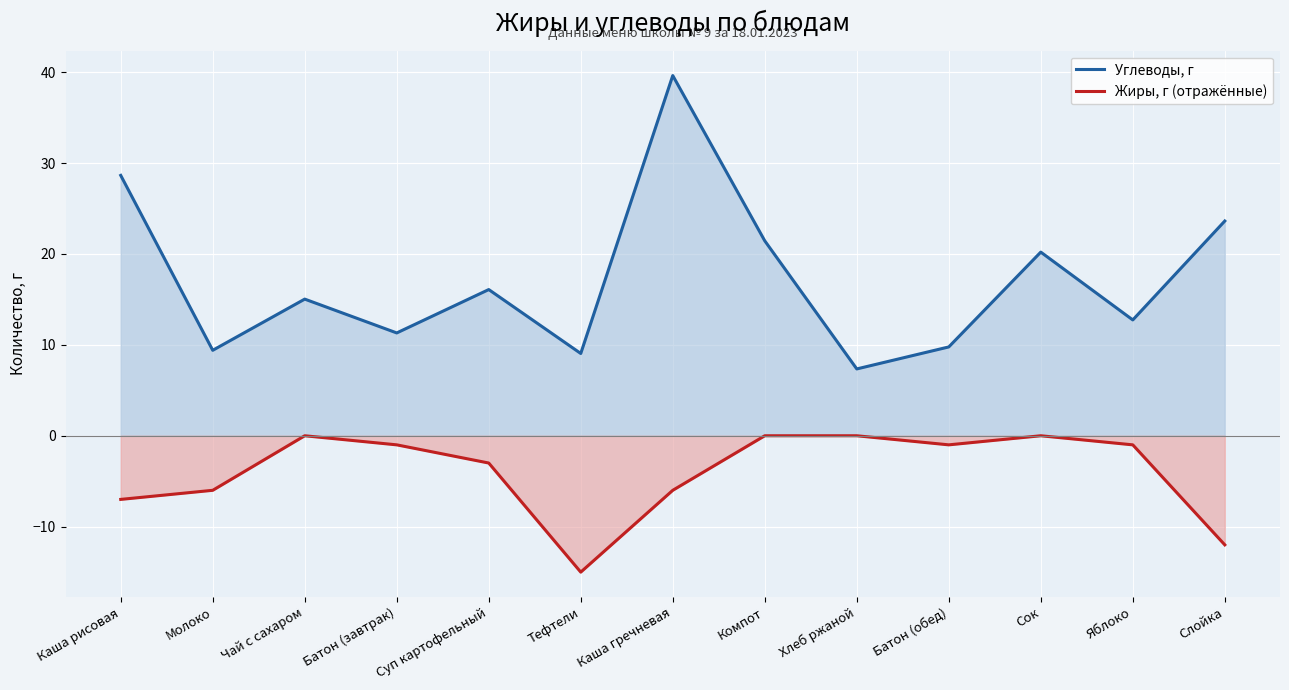

What are all the series names shown in the legend?

Углеводы, г, Жиры, г (отражённые)